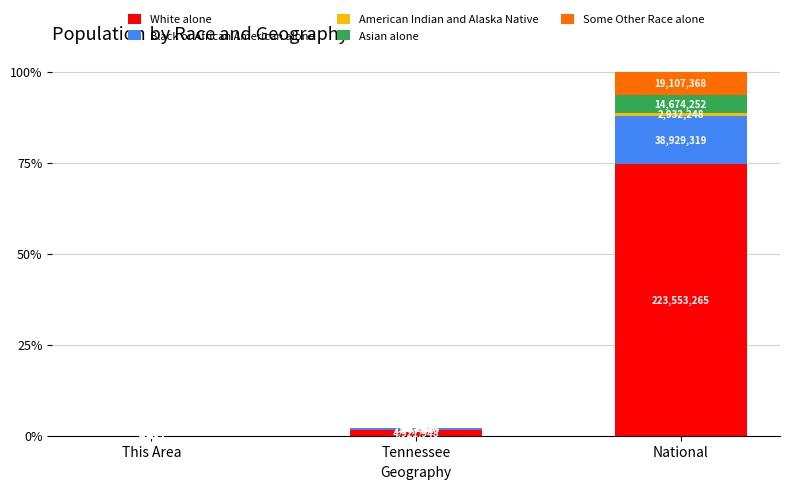

Rank the series by their maximum value, from lowest to highest.

American Indian and Alaska Native, Asian alone, Some Other Race alone, Black or African American alone, White alone